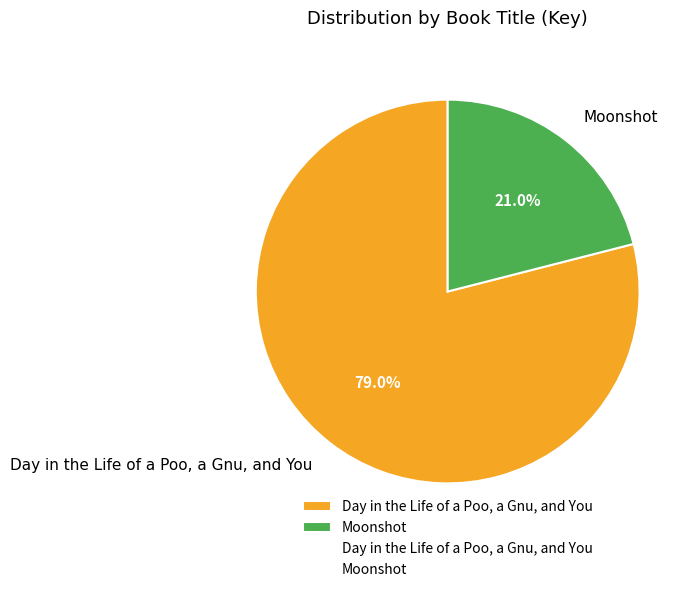

To the nearest percent, what percentage of the pie is Day in the Life of a Poo, a Gnu, and You?

79%